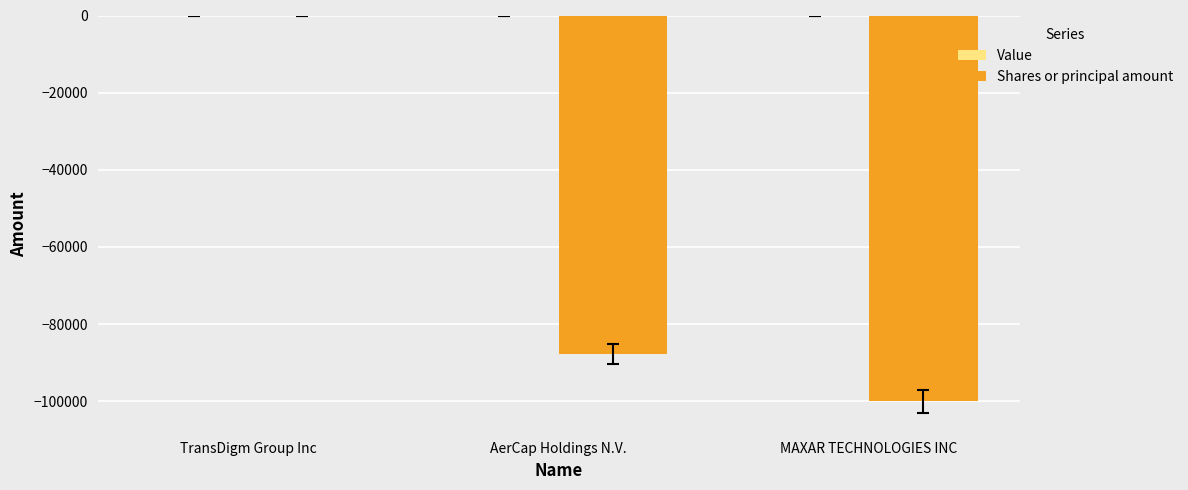

How many series are shown in this chart?

1